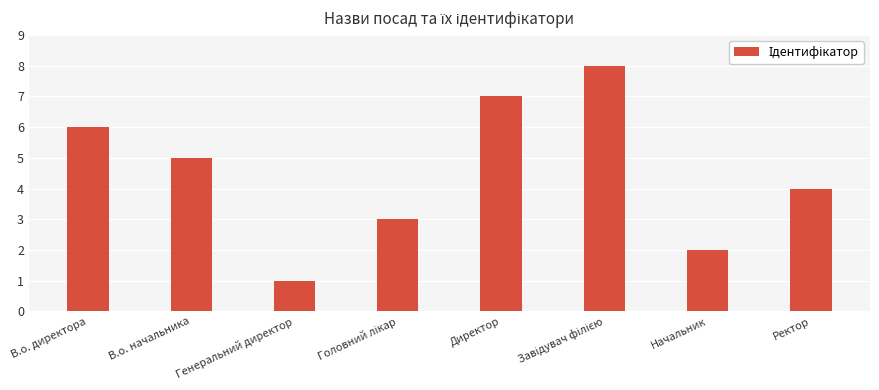

Reading right to left, list all the values displayed in this chart.

4	2	8	7	3	1	5	6